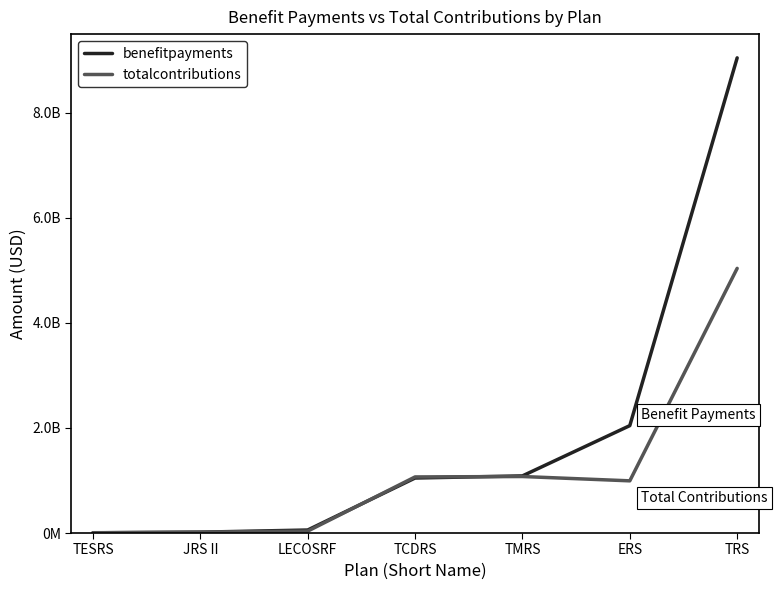

Where do benefitpayments and totalcontributions first cross each other?

JRS II and LECOSRF